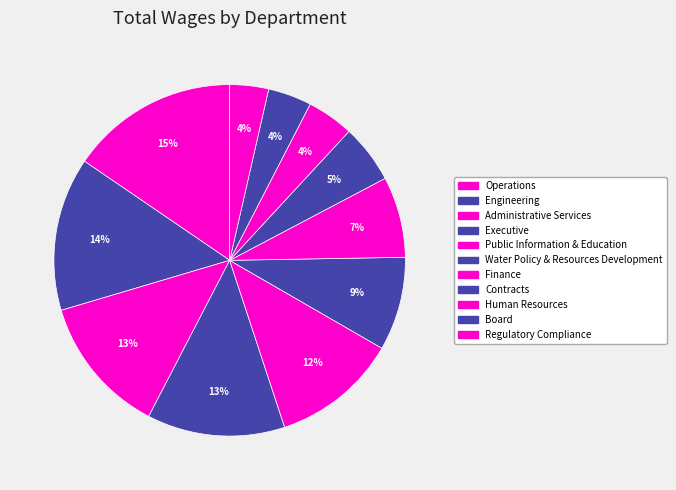

What percentage is the Water Policy & Resources Development slice, to the nearest percent?

9%